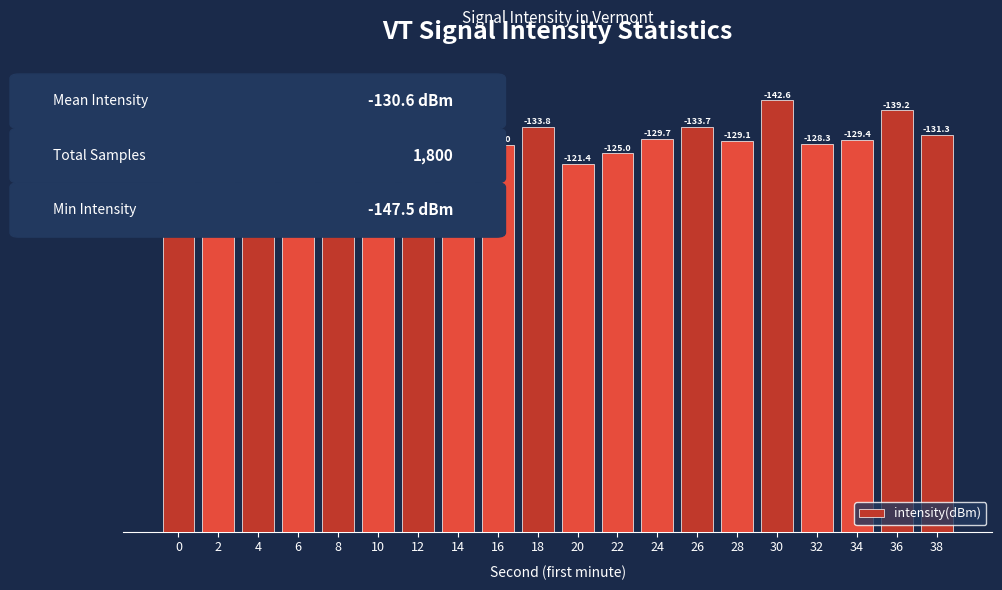

What is the value of the 10th bar from the left?

133.8